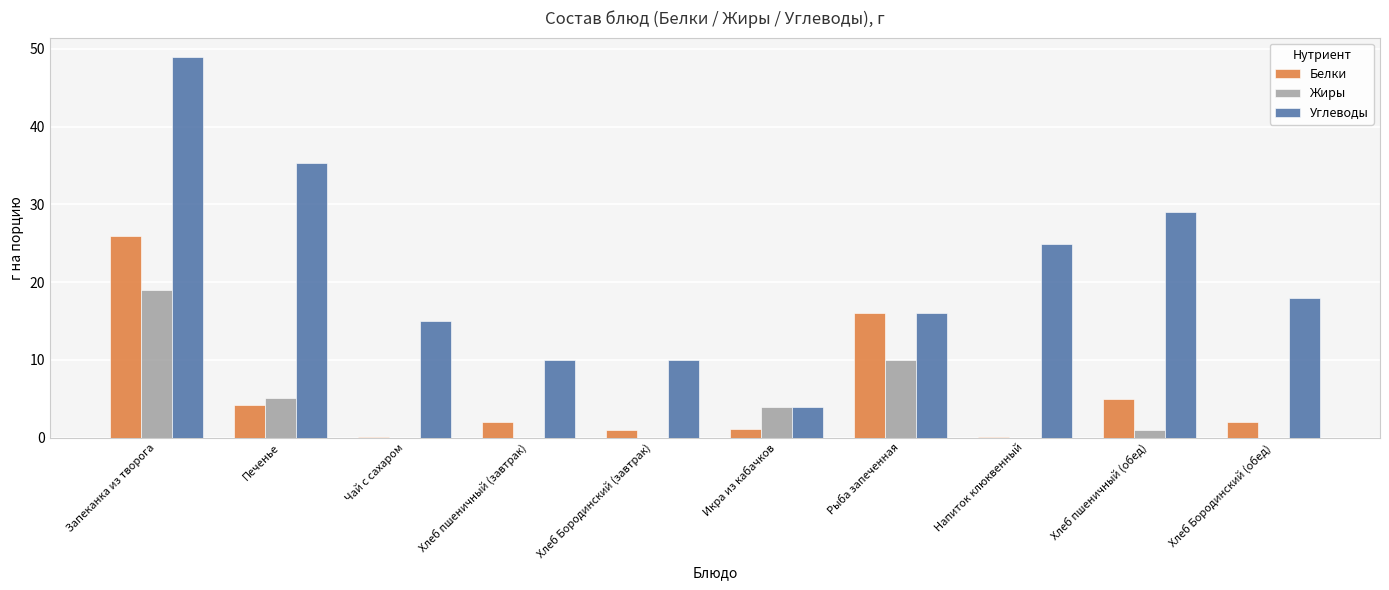

Is it true that Углеводы equals 14.7 at Хлеб Бородинский (завтрак)?

False